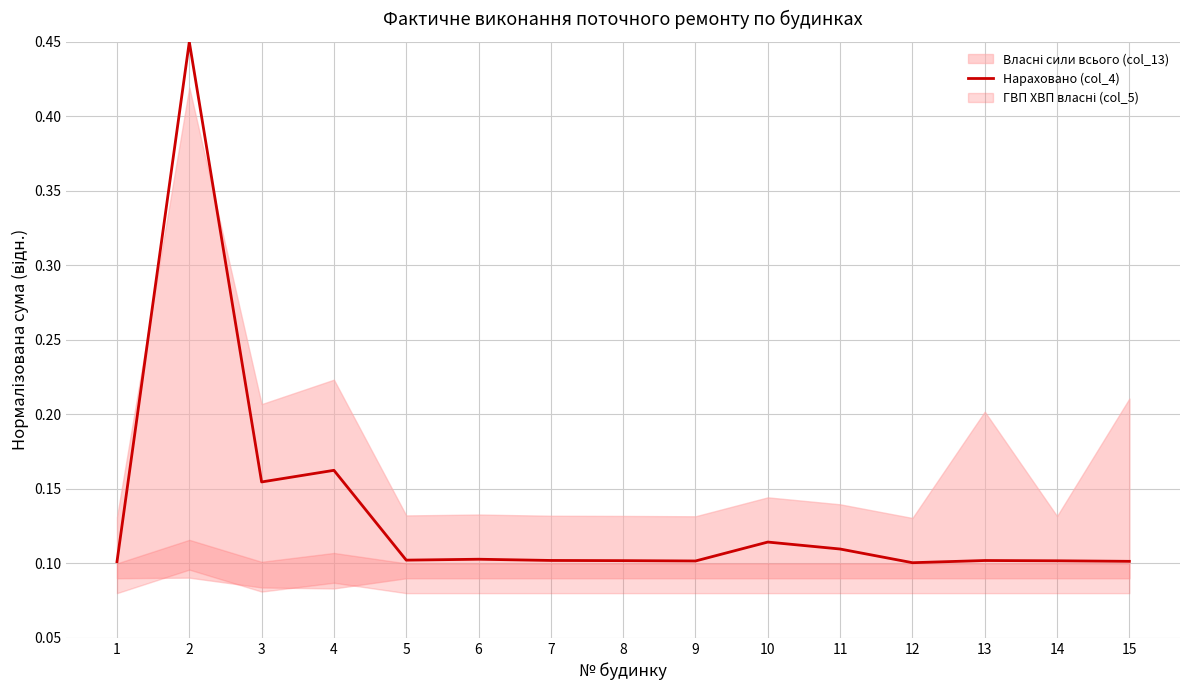

Where is the first local maximum?

2